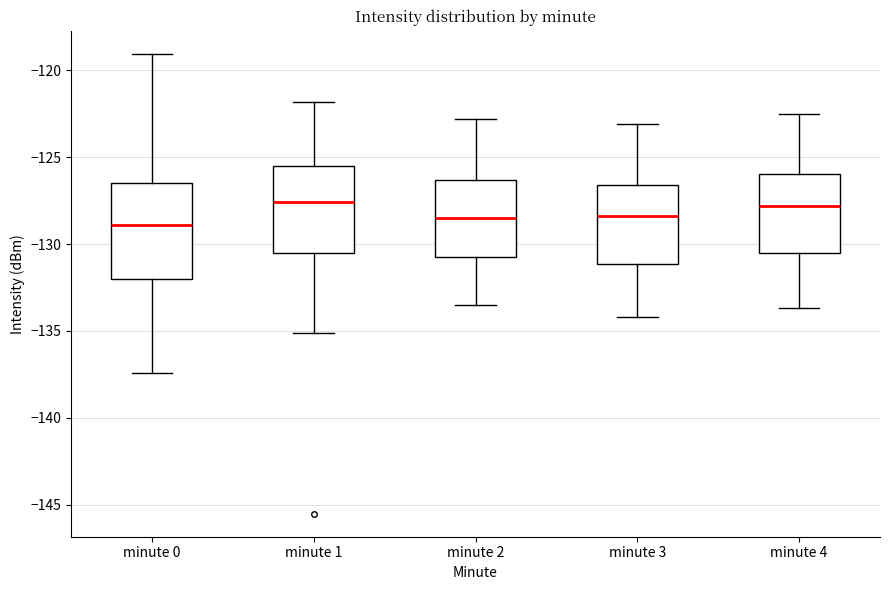

Which box is the tallest, from its lower edge to its upper edge?

minute 0